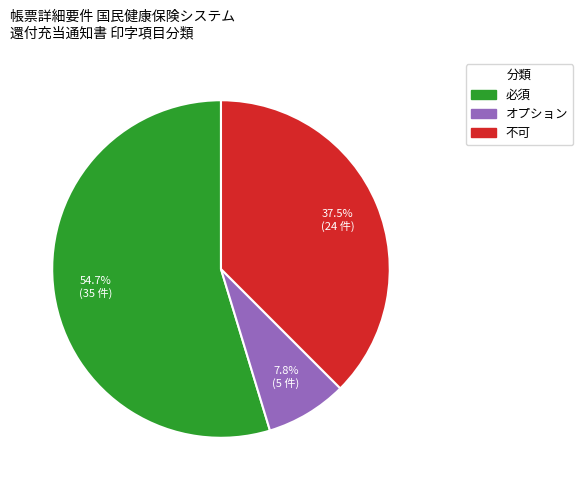

To the nearest percent, what is the average slice percentage?

33%